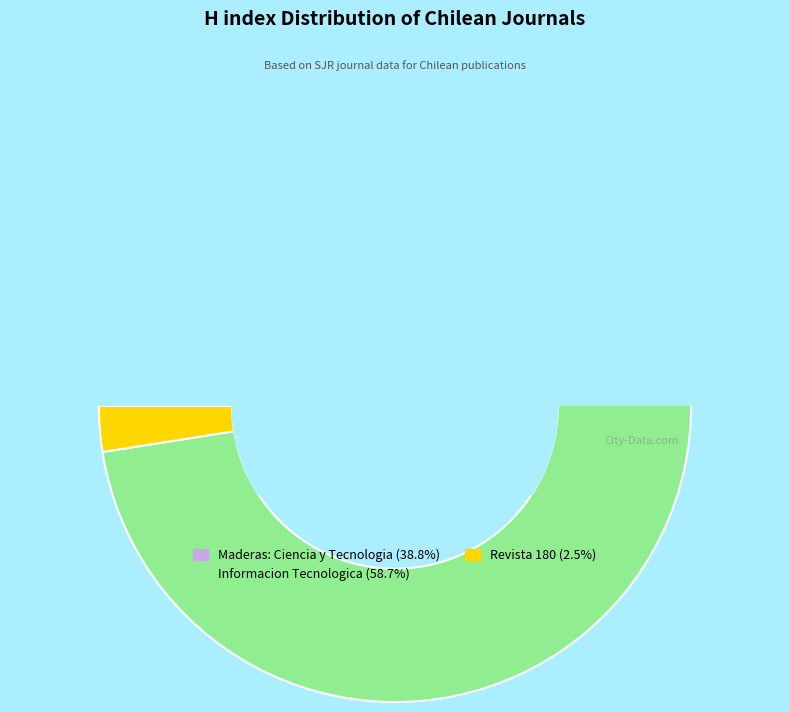

Approximately how many times larger is the value at Maderas: Ciencia y Tecnologia compared to Informacion Tecnologica?

0.7